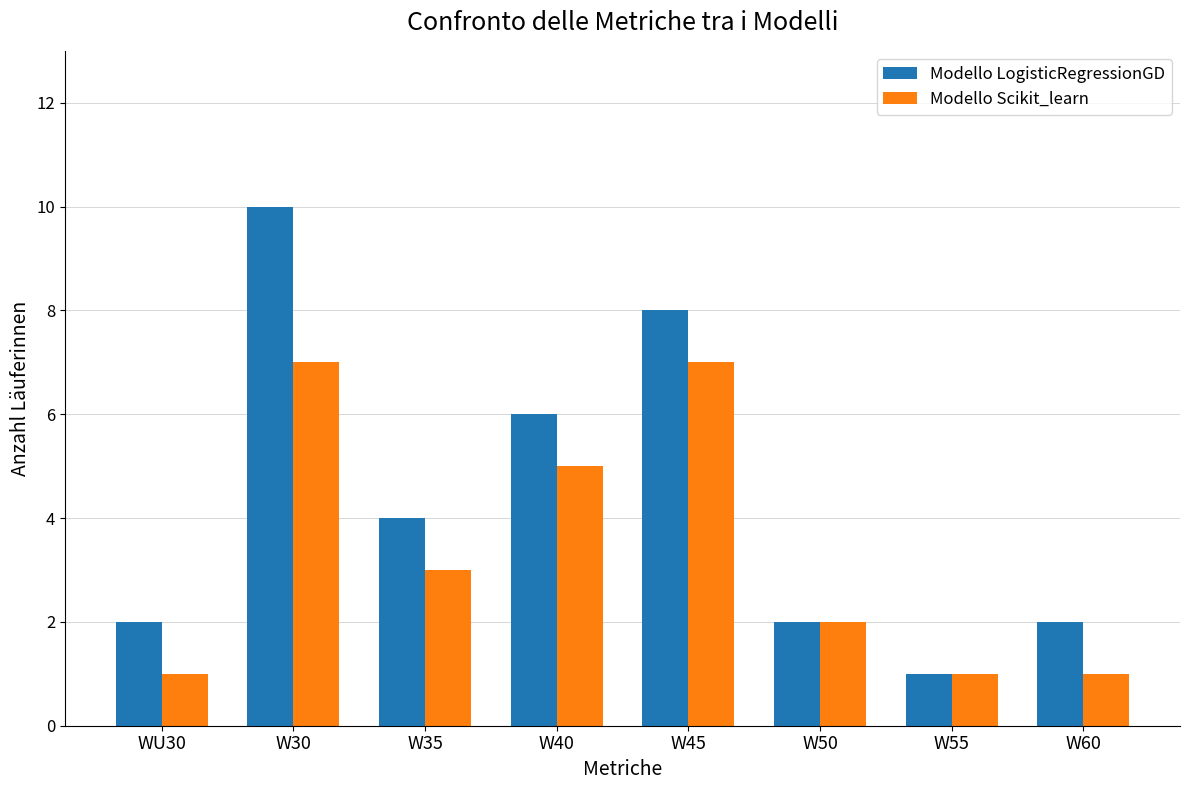

The value of Modello Scikit_learn at W35 is 4. True or false?

False